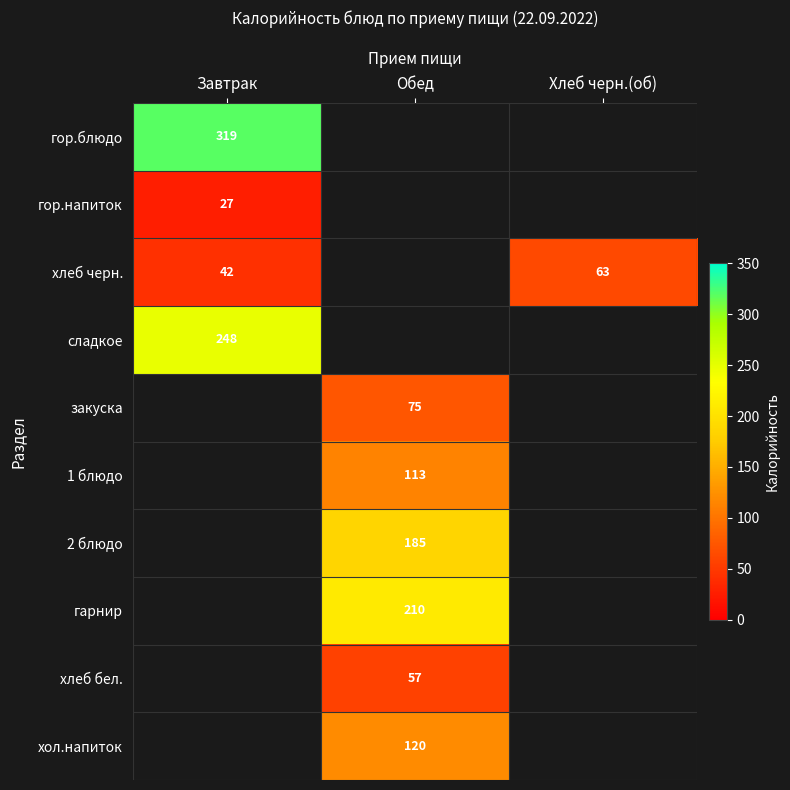

List the labels in order of 1 блюдо value, smallest first.

Завтрак, Обед, Хлеб черн.(об)